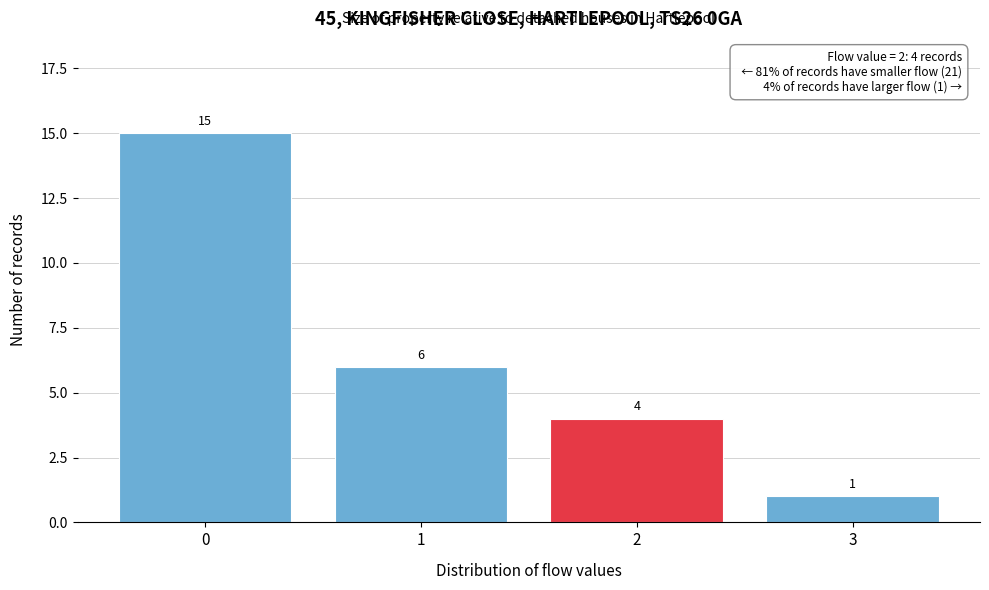

Reading left to right, list all the values displayed in this chart.

0=15	1=6	2=4	3=1